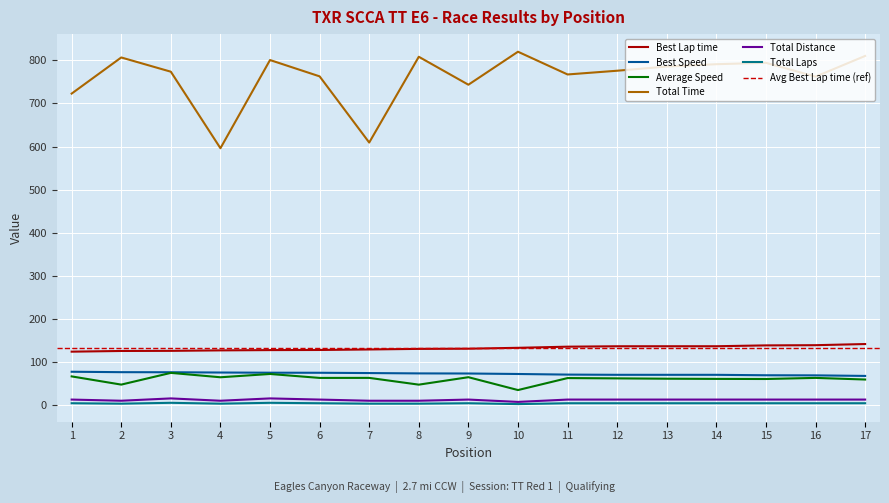

True or false: Total Distance and Total Laps cross at least once.

False